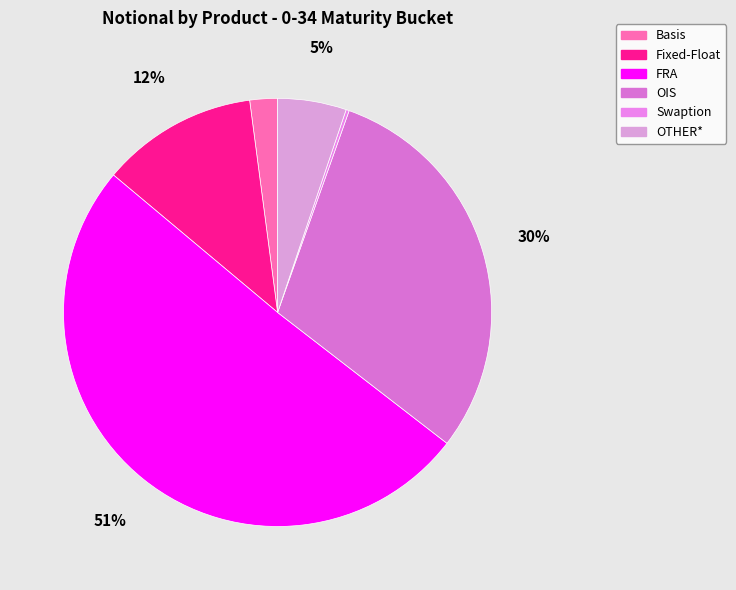

True or false: Basis accounts for 1% of the total.

False